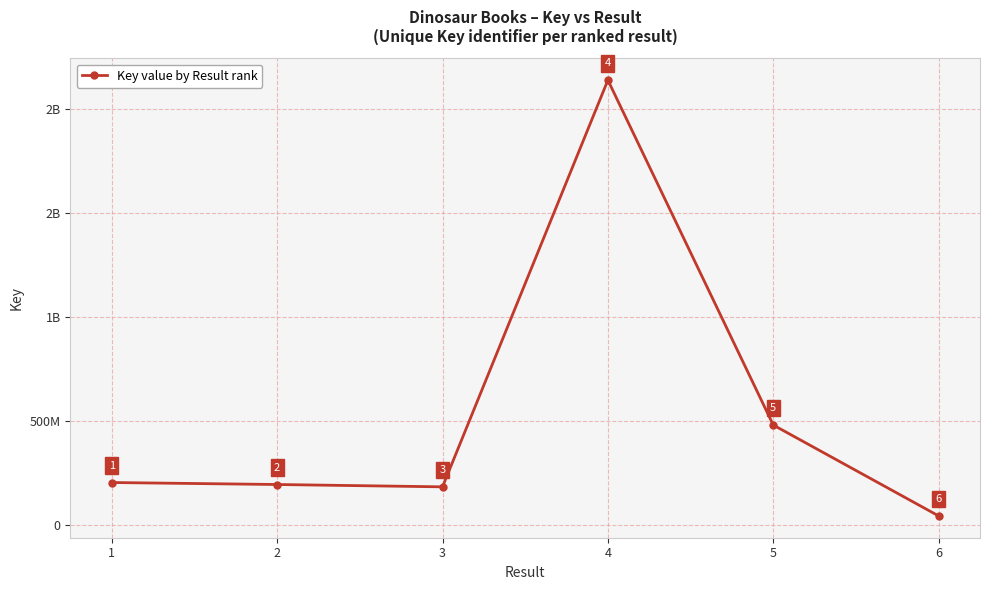

What is the value of the 6th point from the left?

44111330